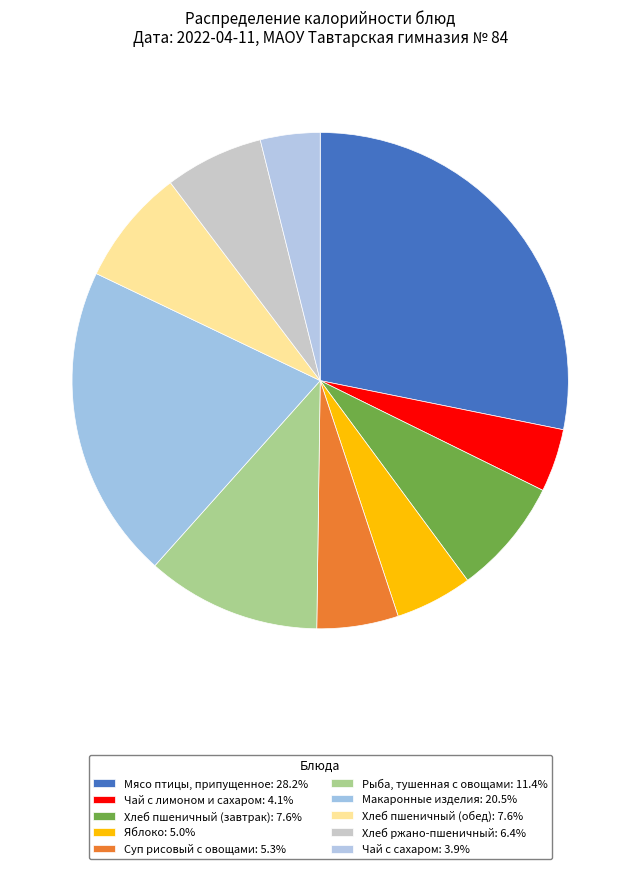

To the nearest percent, what portion does Чай с лимоном и сахаром represent?

4%